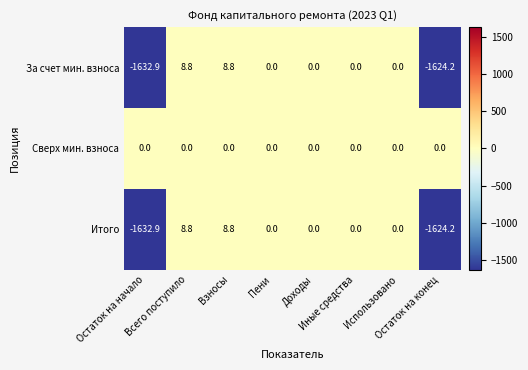

What is the difference between the second highest and second lowest values in the Итого series?

1633.0